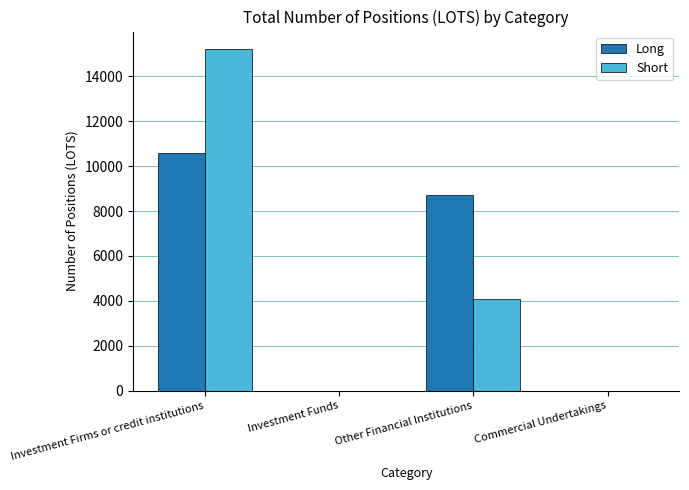

Reading left to right, transcribe all the data shown in this chart.

Long: Investment Firms or credit institutions=10582.4	Investment Funds=0.0	Other Financial Institutions=8712.8	Commercial Undertakings=0.0
Short: Investment Firms or credit institutions=15235.2	Investment Funds=0.0	Other Financial Institutions=4065.0	Commercial Undertakings=0.0